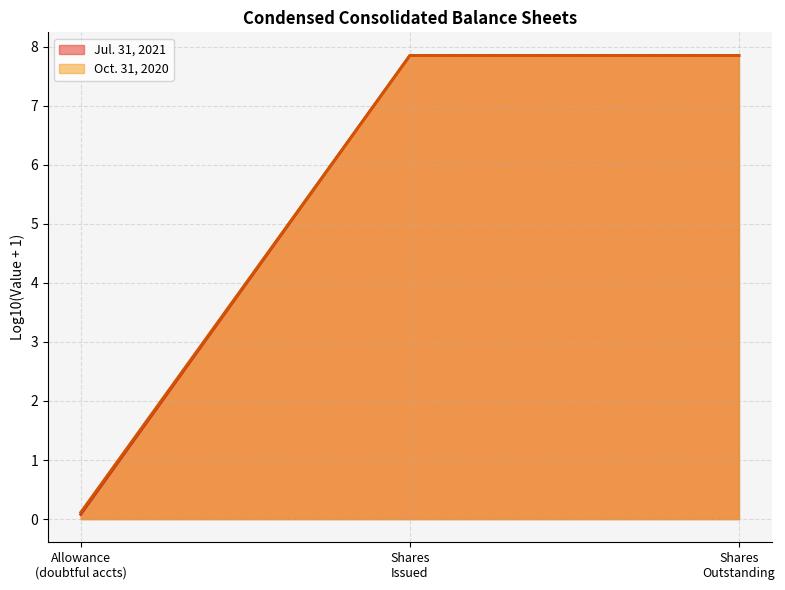

What is the minimum value for Jul. 31, 2021?

0.1